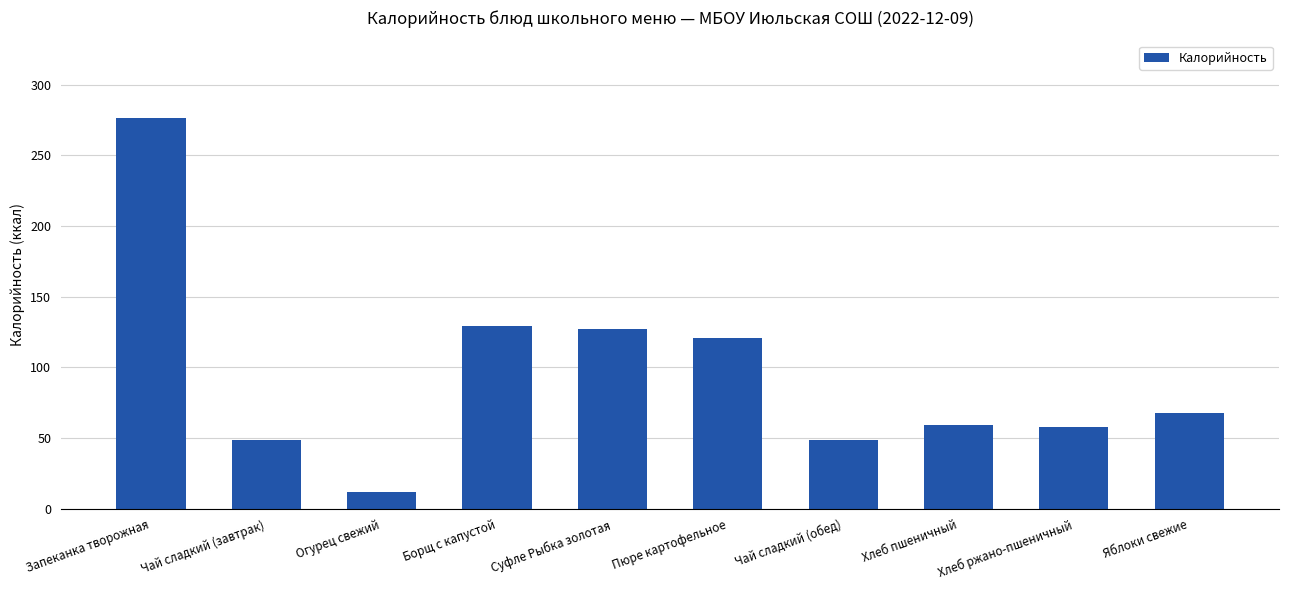

What value does the data have at Борщ с капустой, to the nearest 5?

130